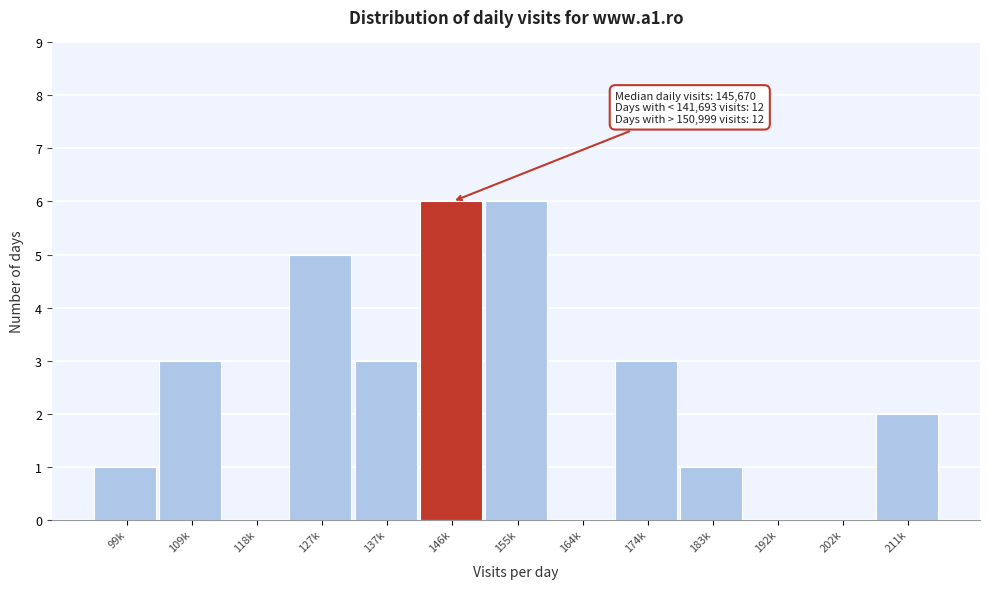

Reading right to left, list all the values displayed in this chart.

211k=2	202k=0	192k=0	183k=1	174k=3	164k=0	155k=6	146k=6	137k=3	127k=5	118k=0	109k=3	99k=1